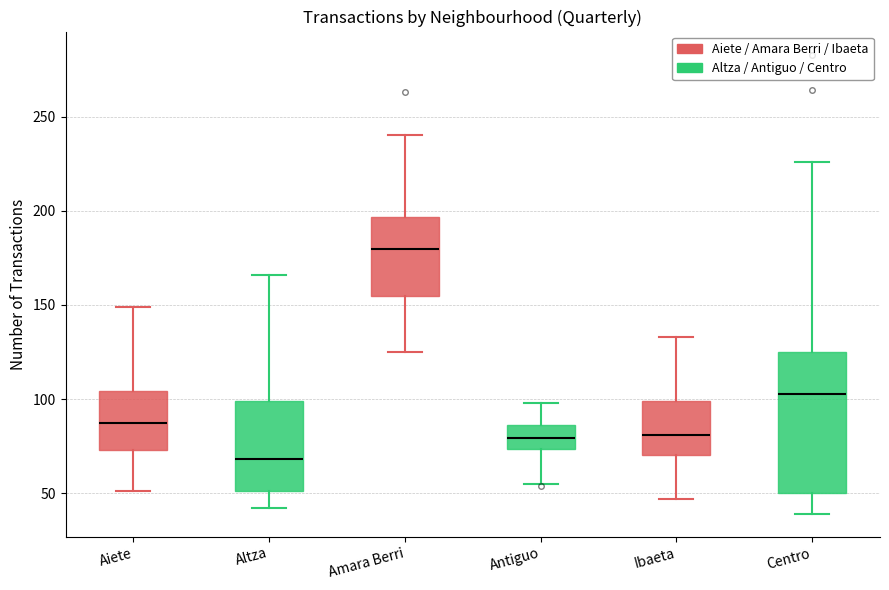

Where does the lower whisker of the box for Antiguo end on the y-axis? The values are not printed on the chart, so give them approximately, as read against the axis.

55